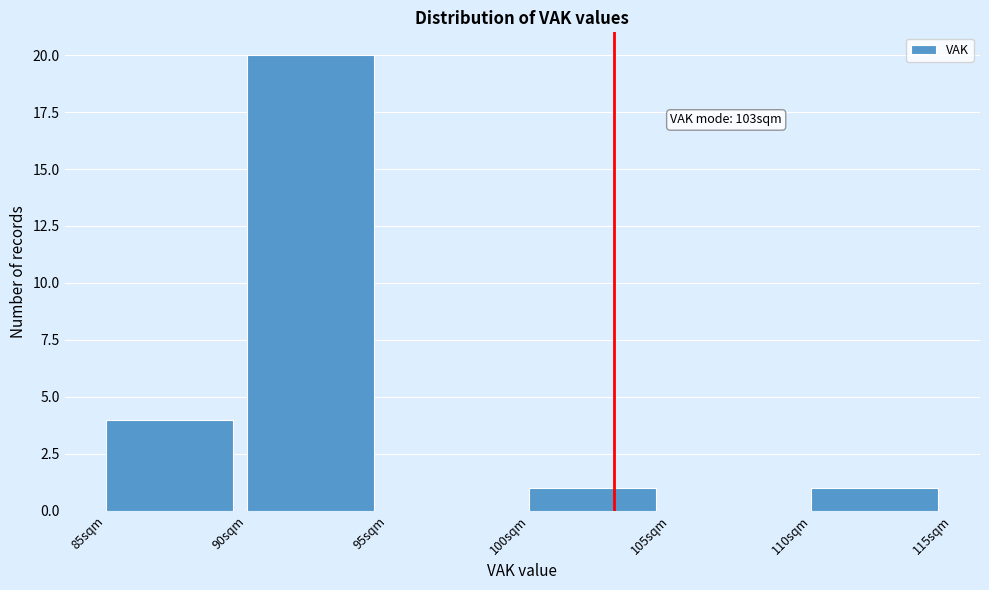

Which range on the x-axis has the tallest bar?

90 to 95